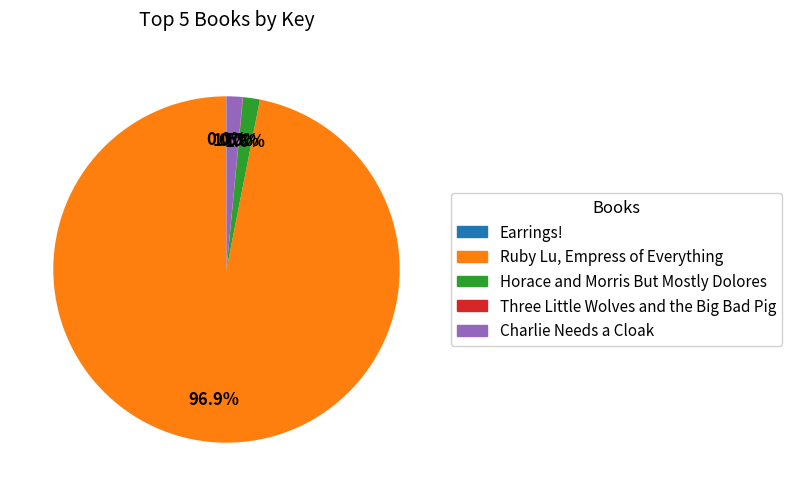

What portion of the pie excludes Horace and Morris But Mostly Dolores?

98.4%